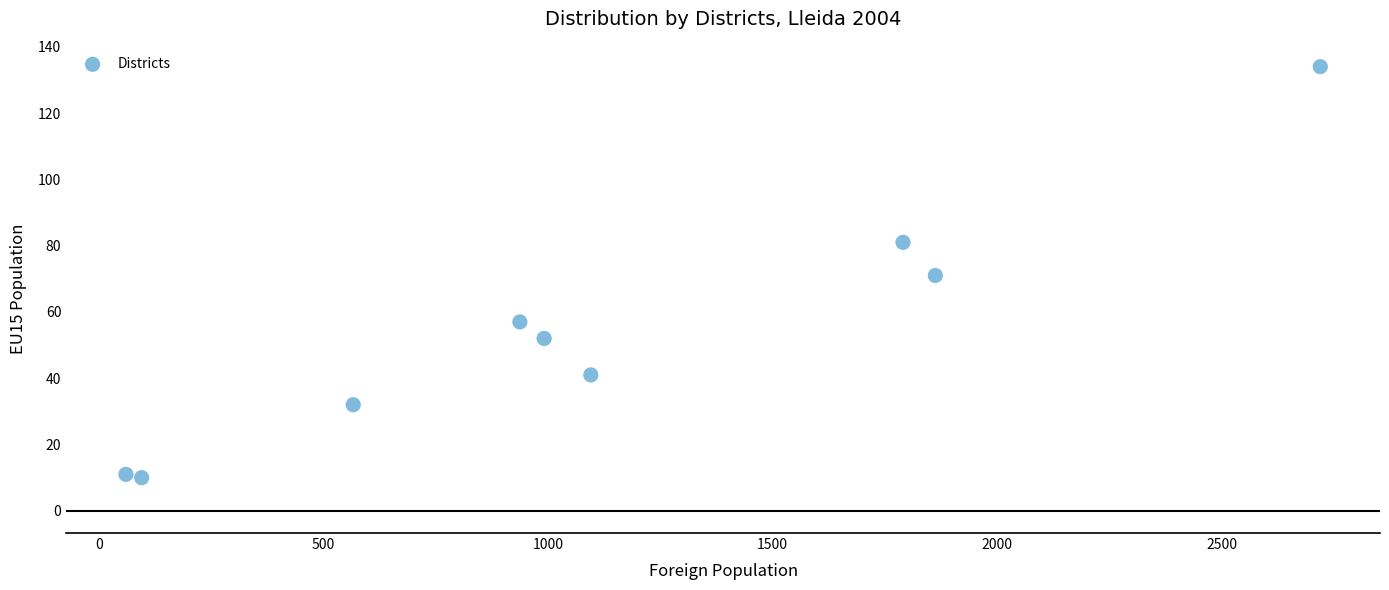

What is the range of X values (max minus min)?

2659